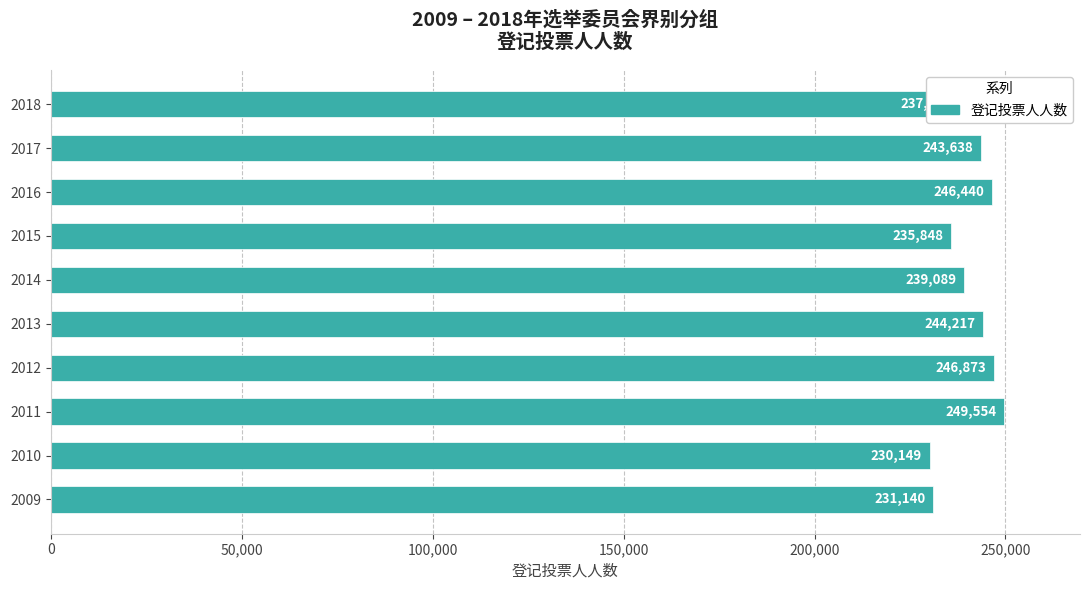

How many bars are there in total?

10